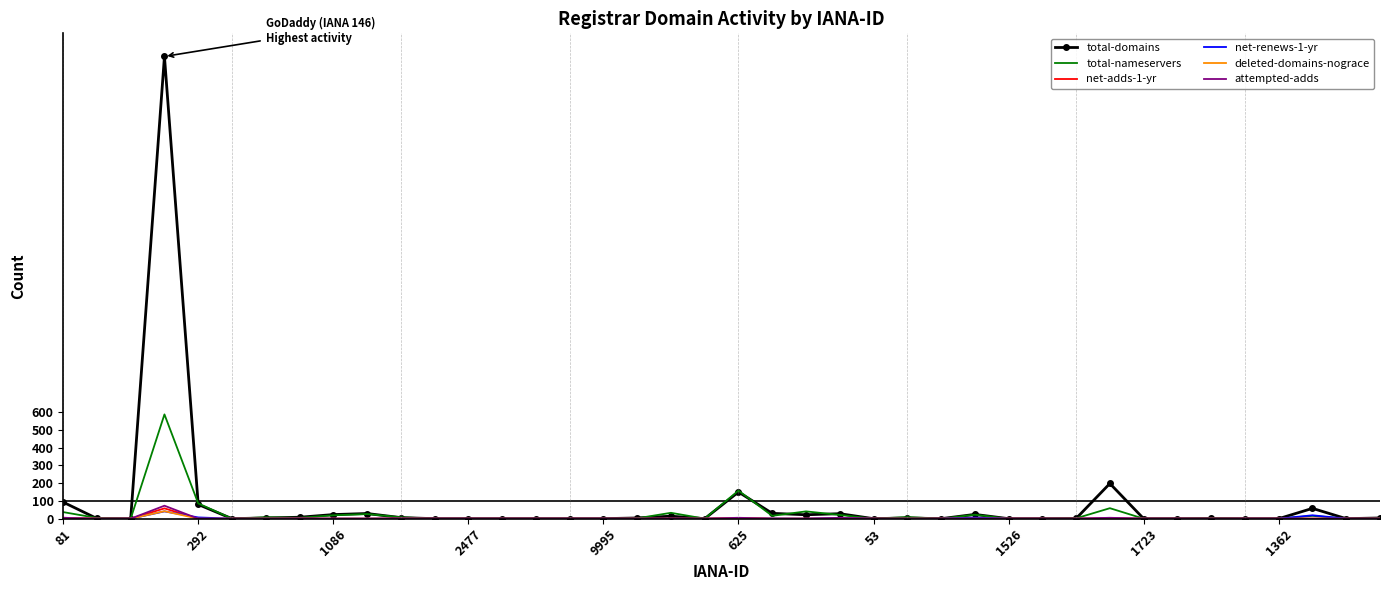

Which series has the largest range (max minus min)?

total-domains